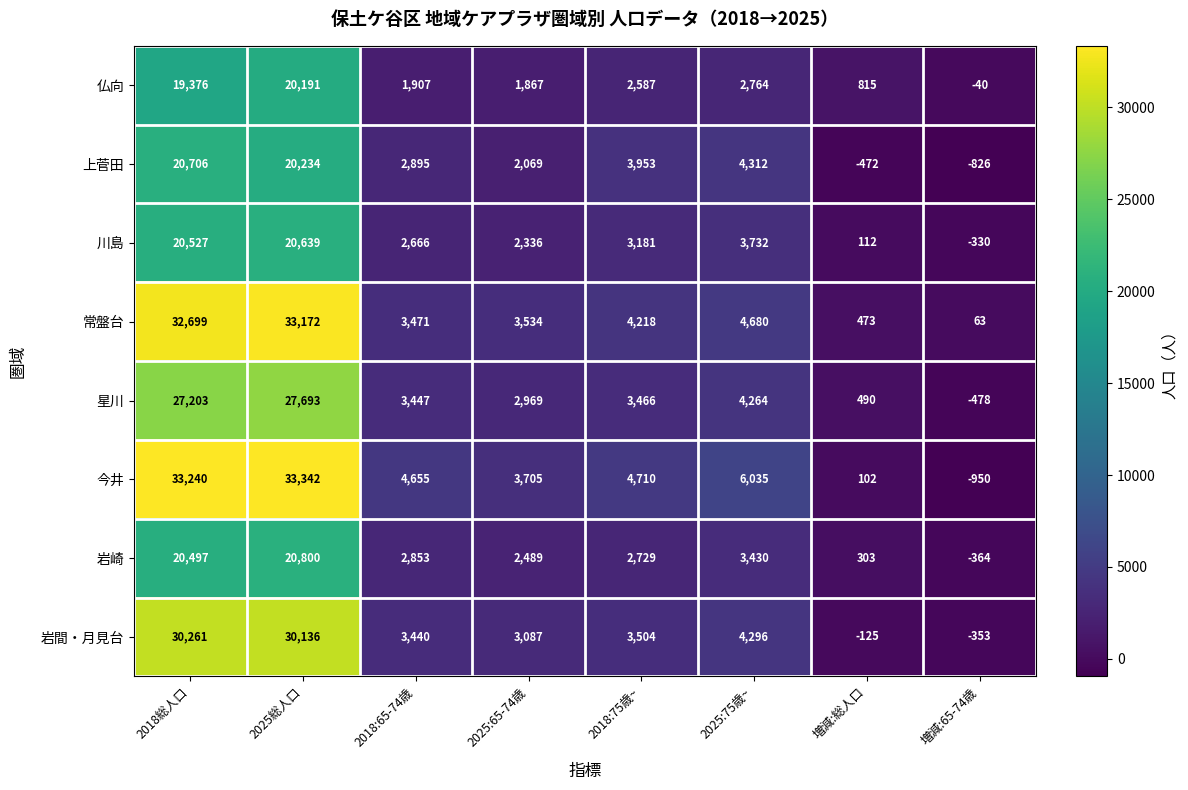

How many values in the 常盤台 series are below 4218?

4